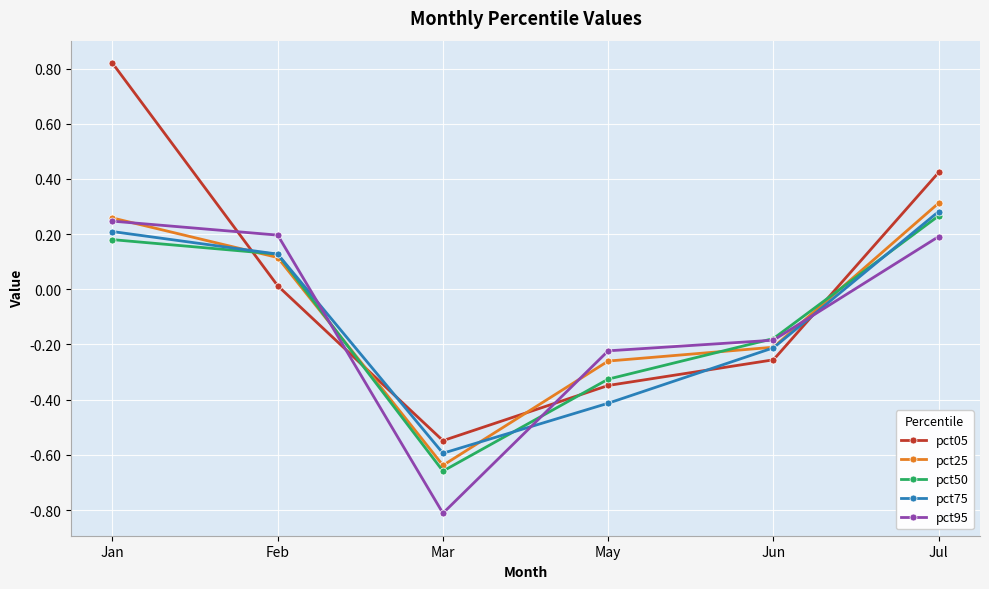

What is the label of the 3rd point from the left?

Mar